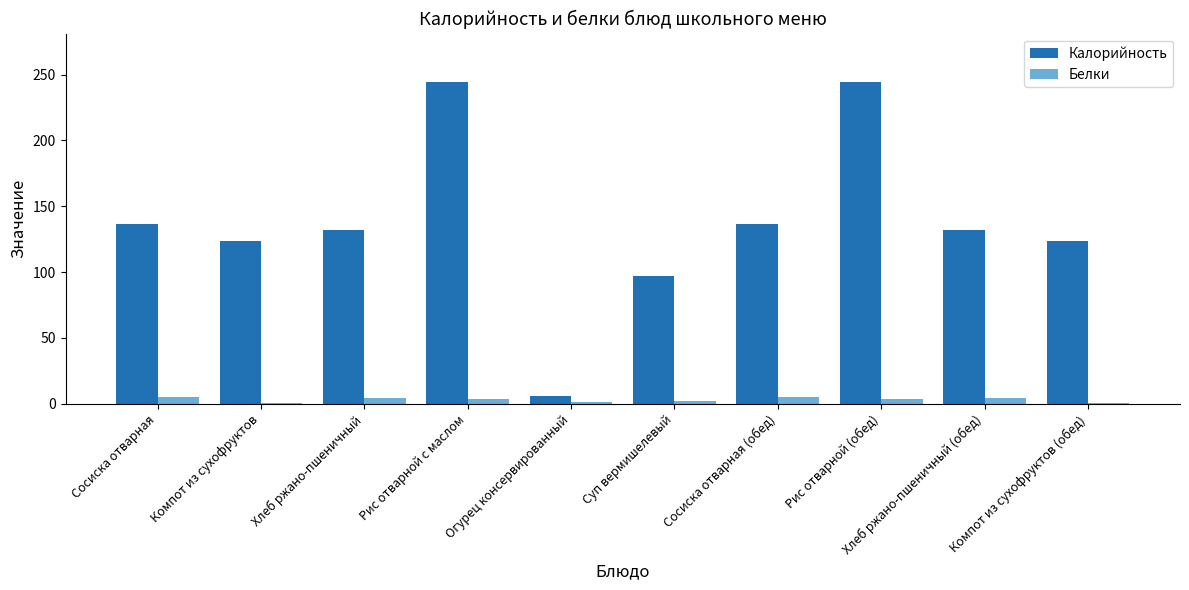

Which series has the largest total across all categories?

Калорийность